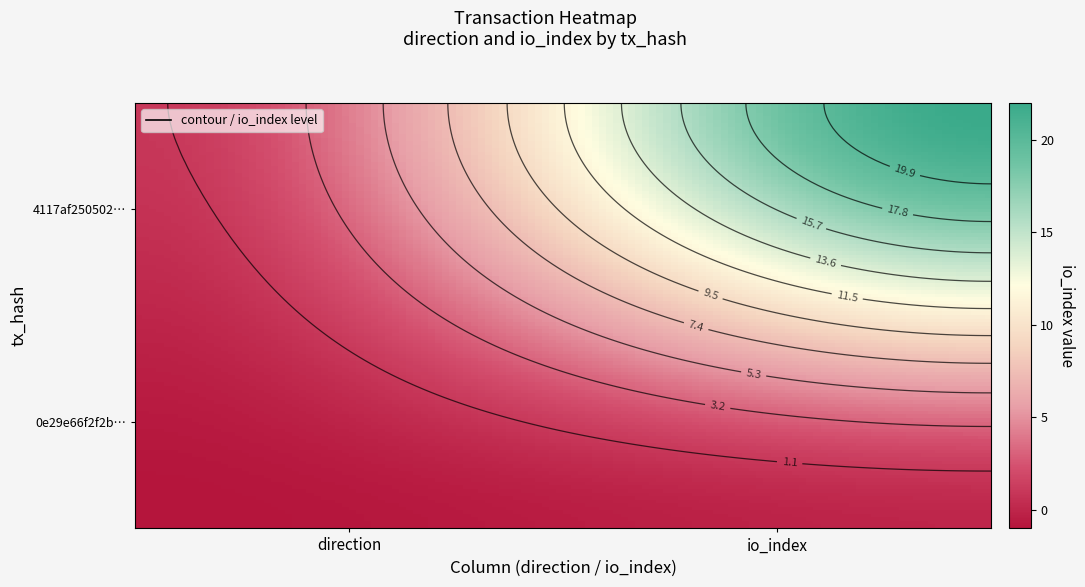

List the labels in order of 0e29e66f2f2bb5a56c4a8e640e3f5a4551973d0 value, largest first.

1, 0